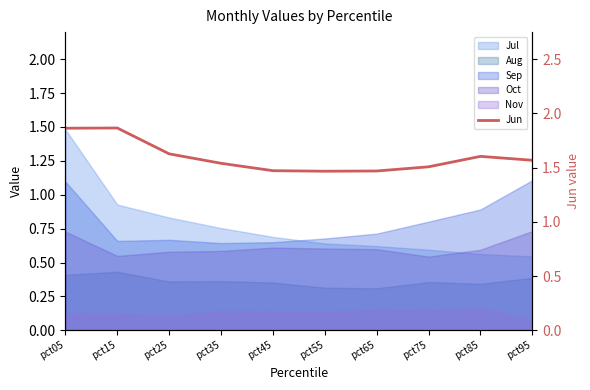

How many categories are shown in the chart?

10